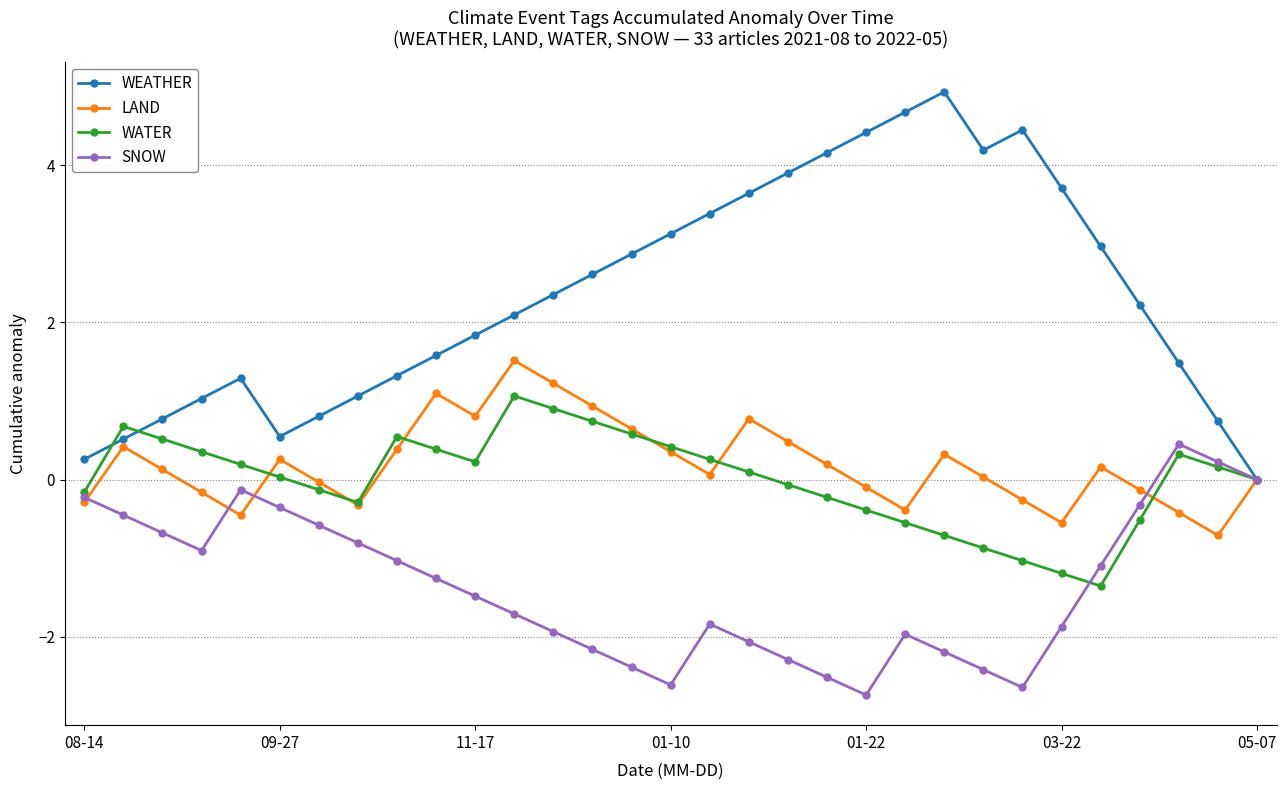

What is the minimum value for LAND?

-0.7